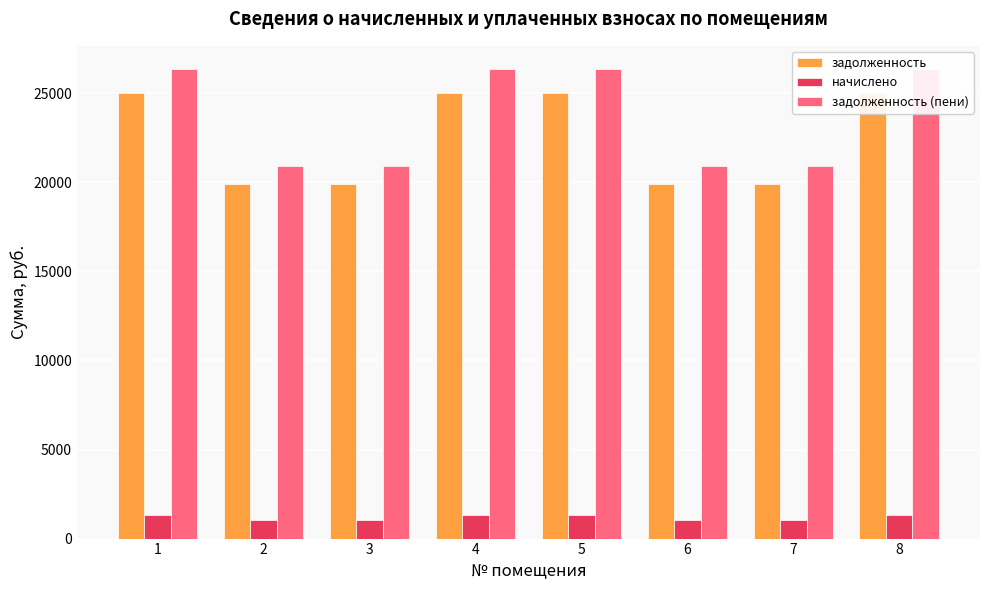

Is the value of начислено at 2 greater than the value of задолженность at 7?

No